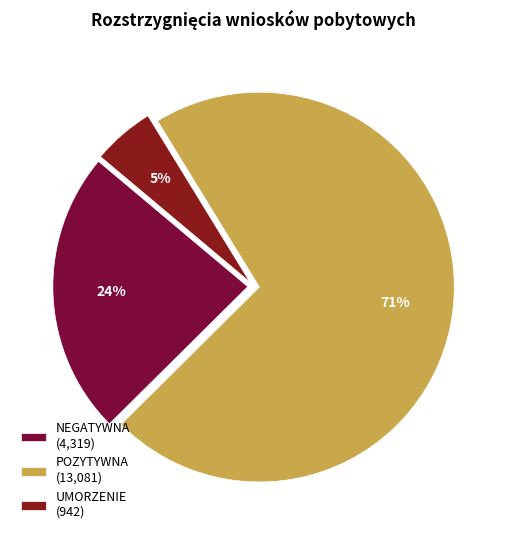

What is the smallest slice in the pie chart?

UMORZENIE (942)